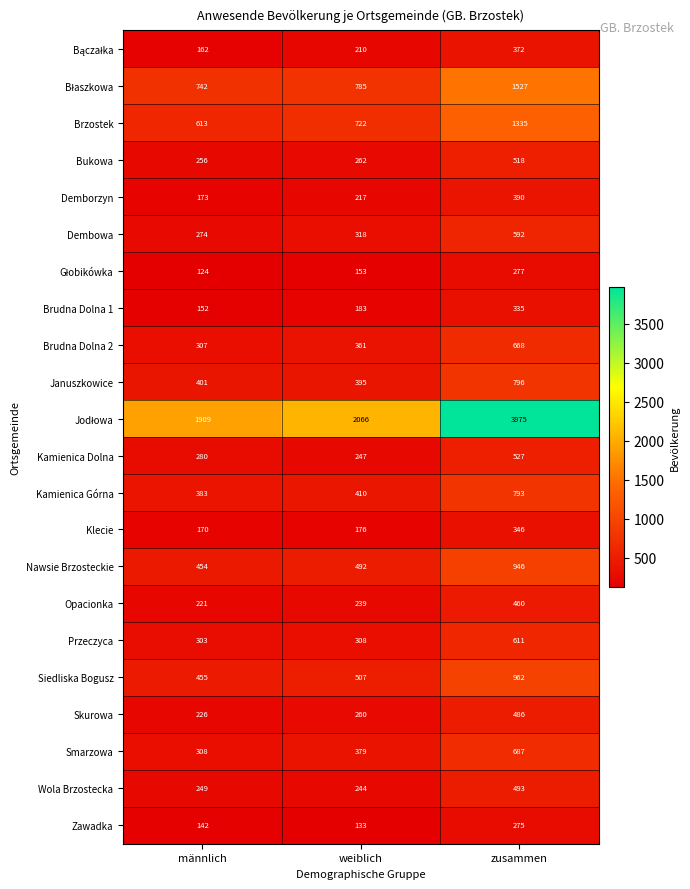

Count the number of categories in the chart.

3